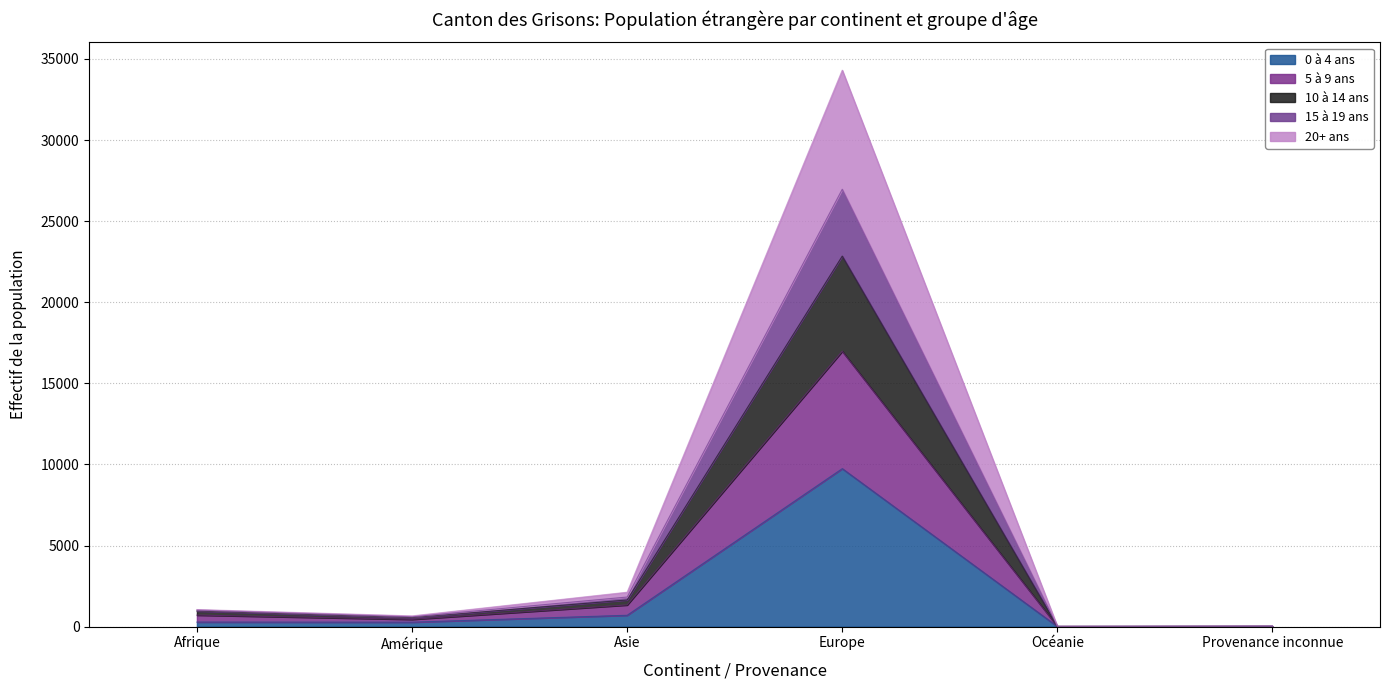

At which label does 5 à 9 ans reach its peak?

Europe